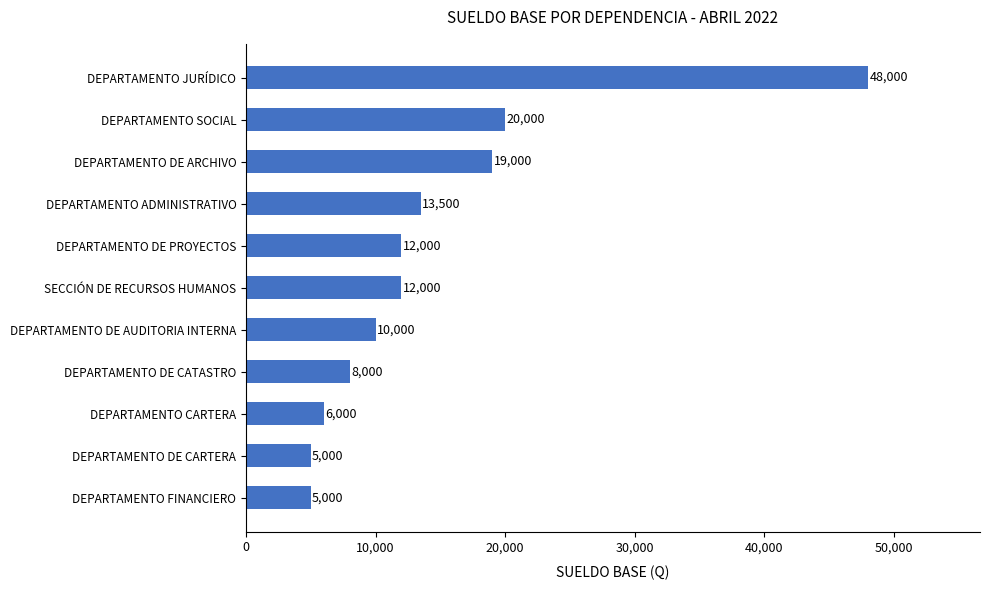

How many data points are less than 12000?

5